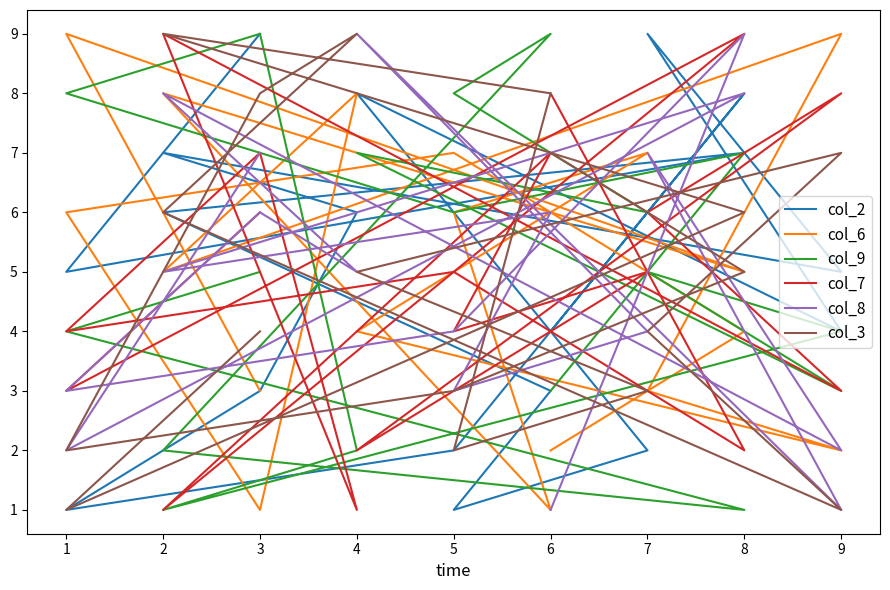

True or false: col_2 and col_3 cross at least once.

True